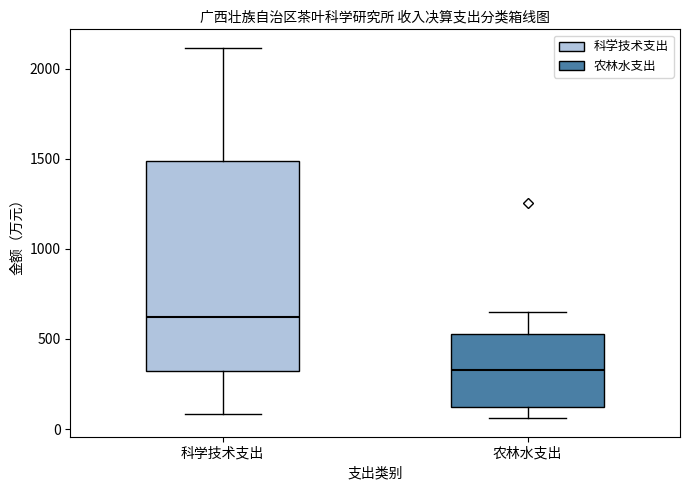

Comparing the boxes themselves (not the whiskers), which one is the tallest?

科学技术支出